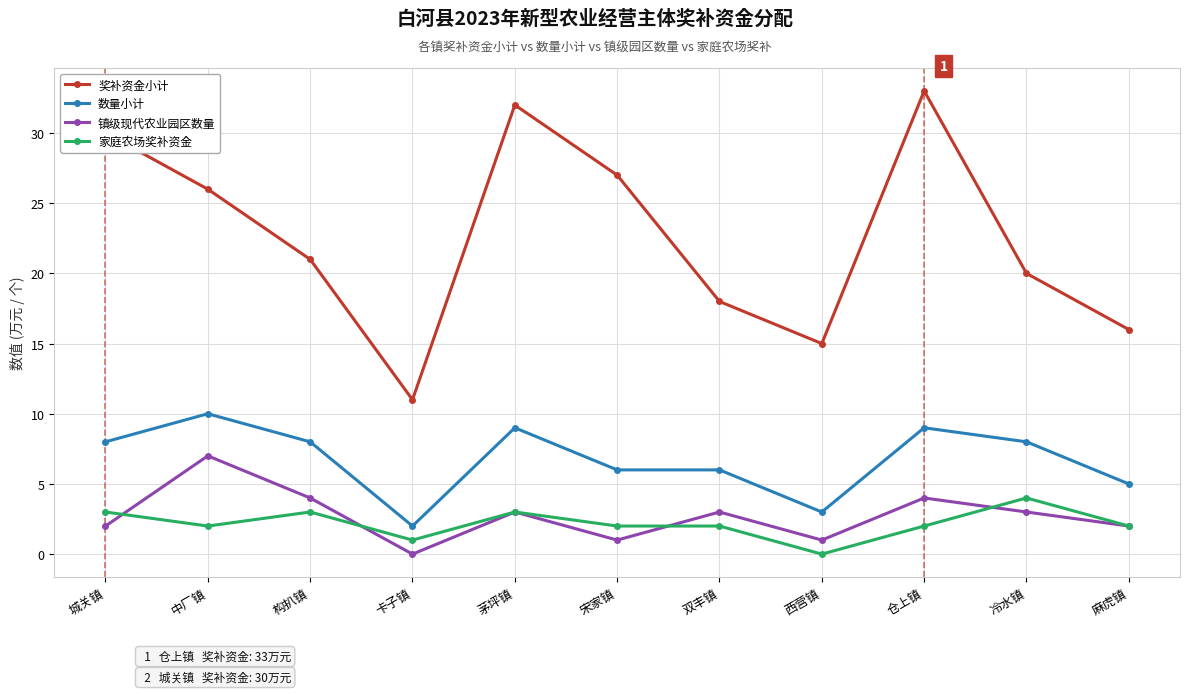

Where is 奖补资金小计 nearest to the value 22?

构扒镇